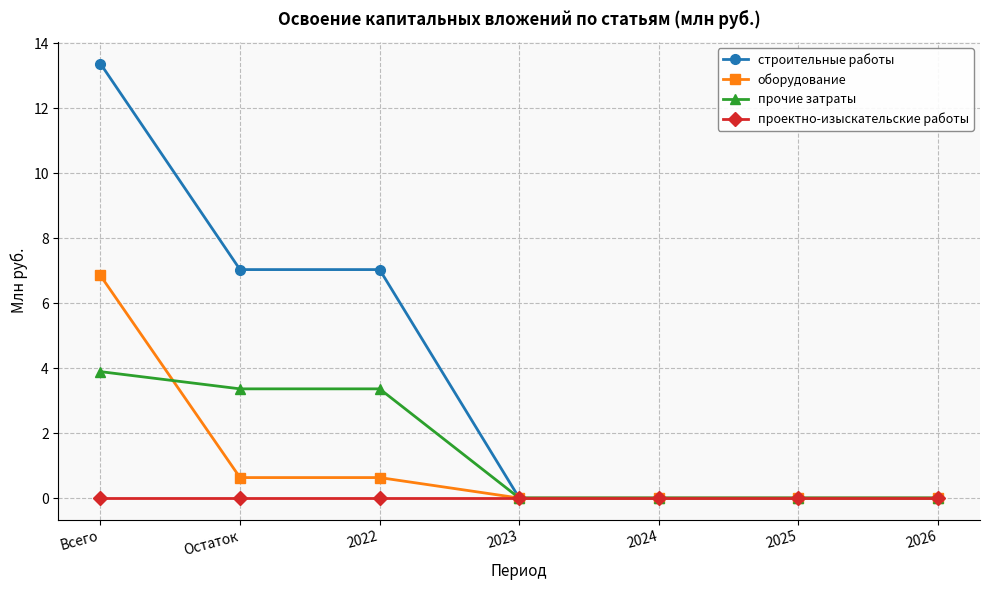

What is the highest value of the строительные работы series?

13.4